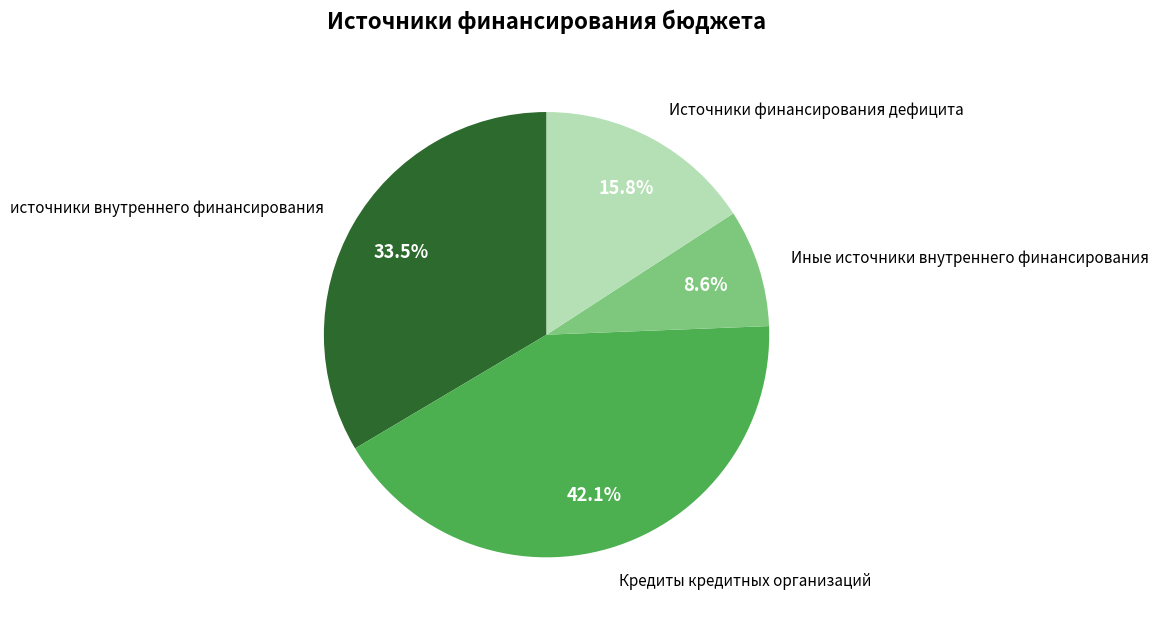

To the nearest percent, what is the average slice percentage?

25%